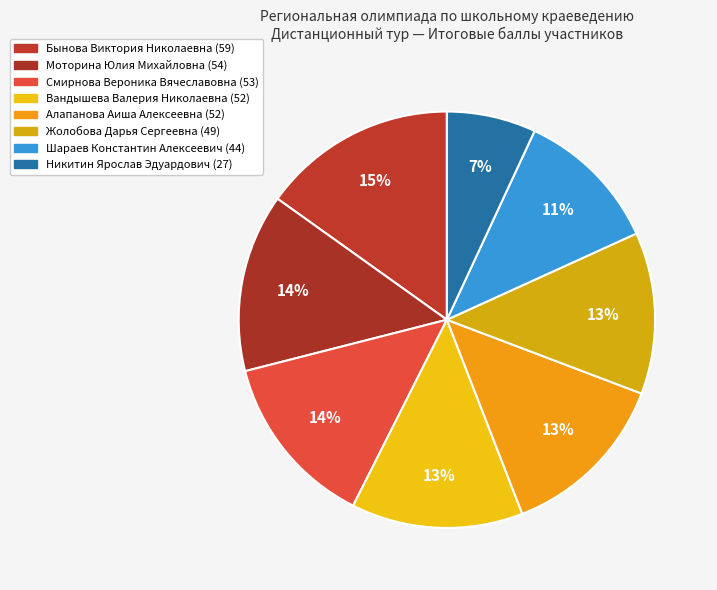

Is there a majority slice in this chart?

No